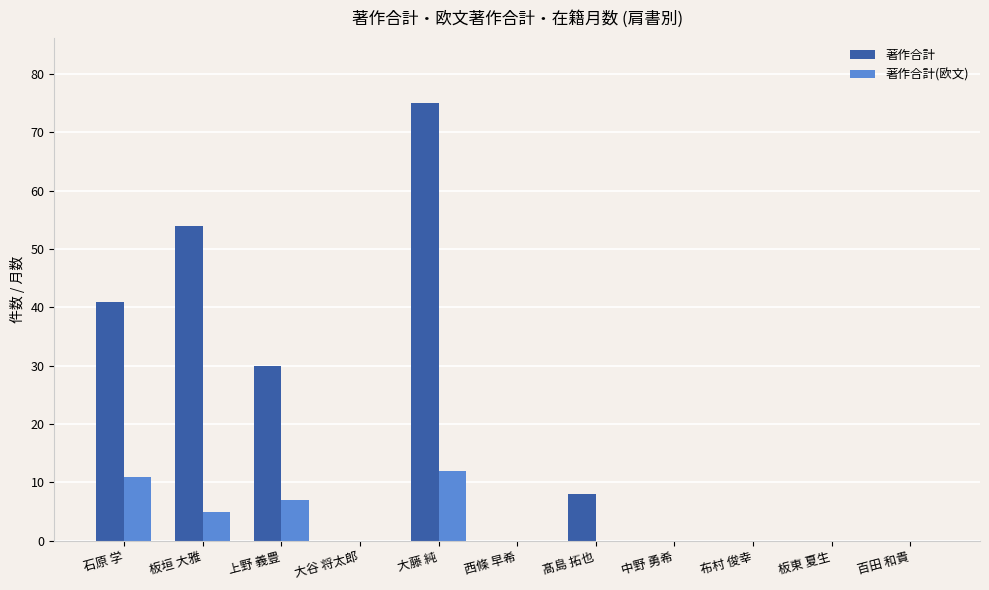

Does the chart contain stacked bars?

No